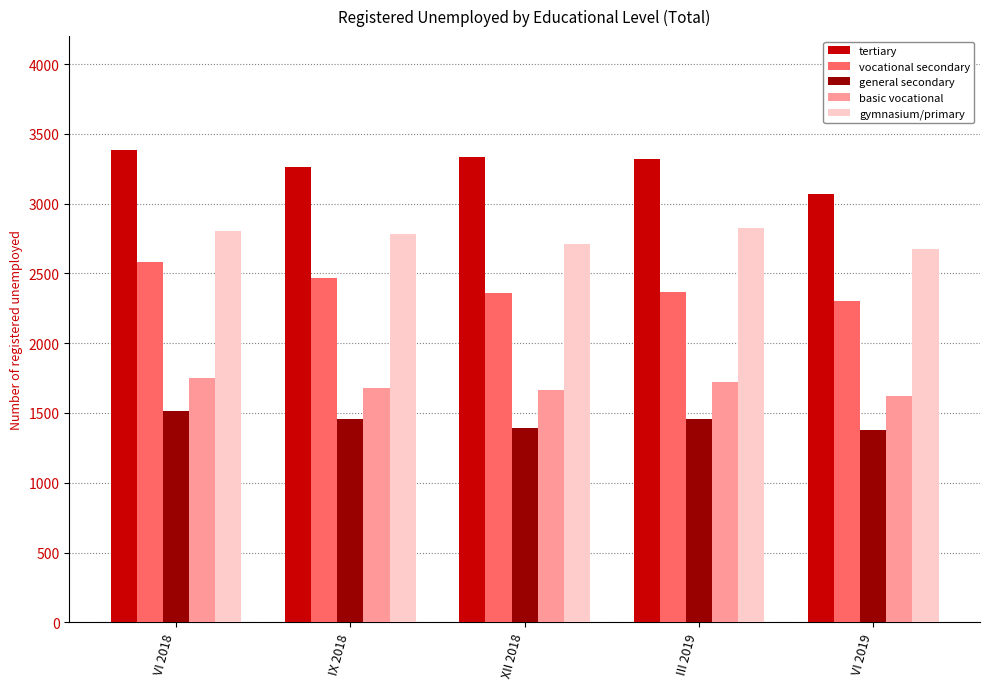

What is the greatest value displayed?

3383